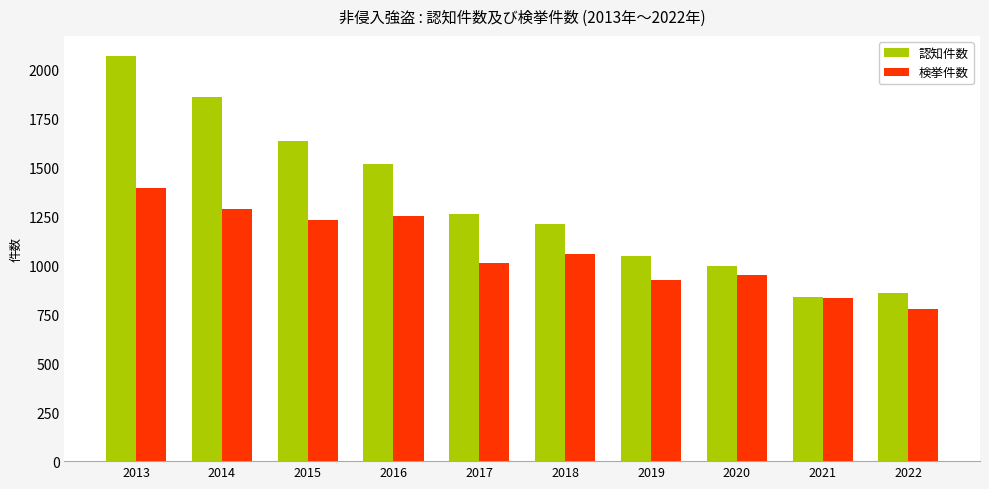

Are the bars horizontal?

No